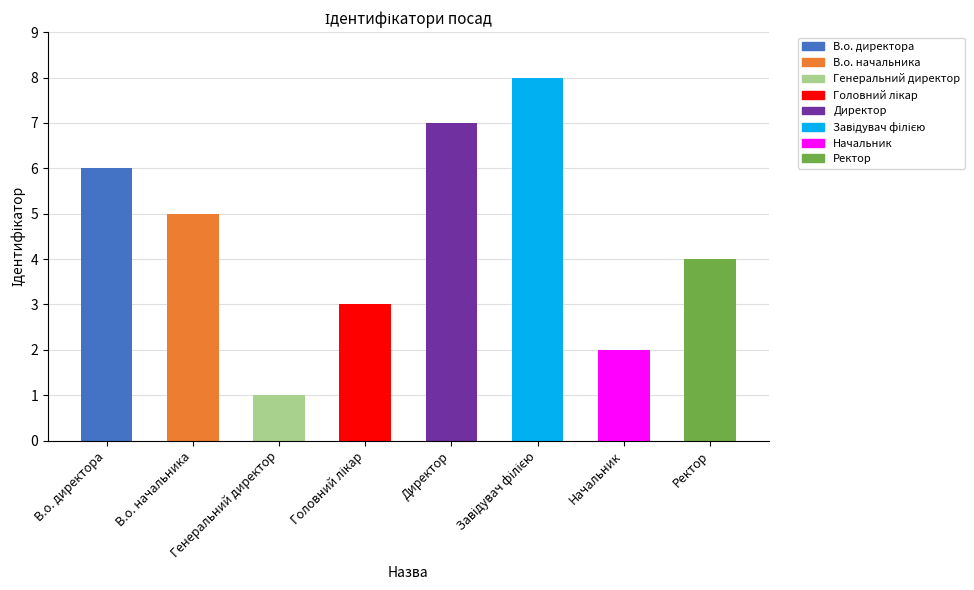

What is the change in value from Завідувач філією to Ректор?

-4